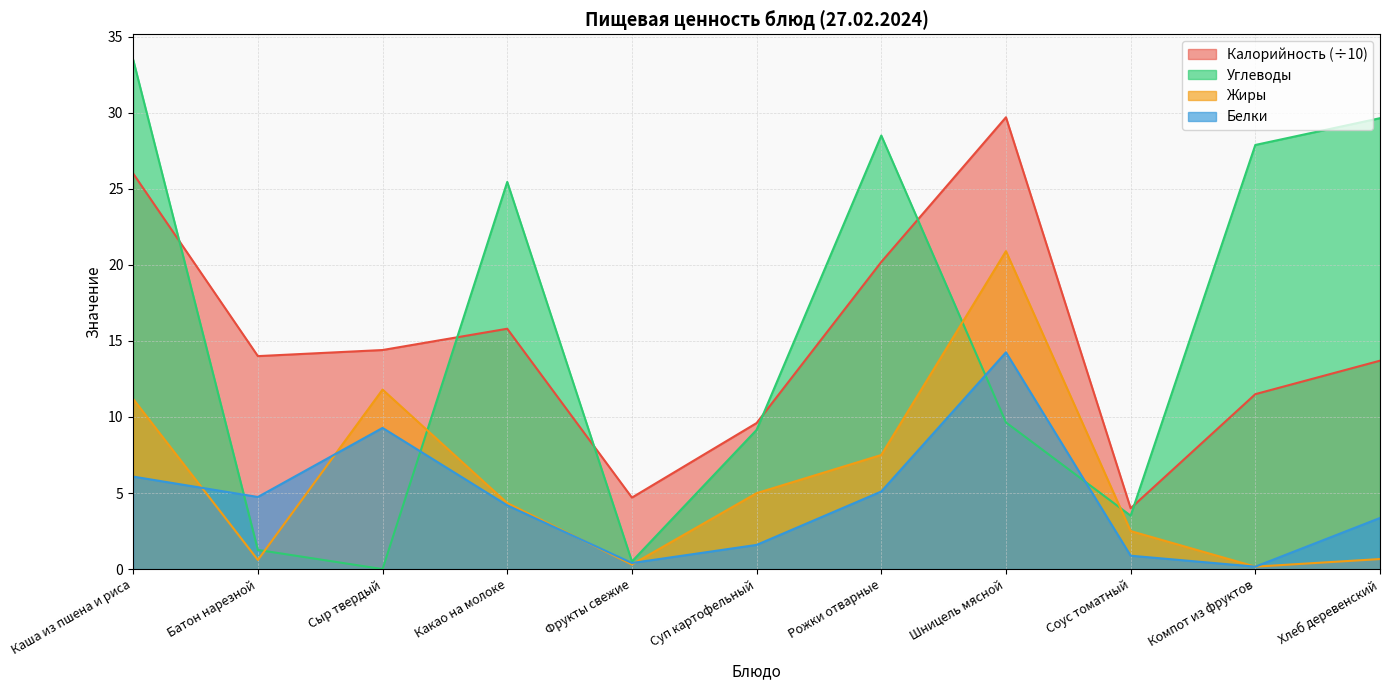

Reading right to left, transcribe all the data shown in this chart.

Калорийность: Хлеб деревенский=13.7	Компот из фруктов=11.5	Соус томатный=4.0	Шницель мясной=29.7	Рожки отварные=20.2	Суп картофельный=9.6	Фрукты свежие=4.7	Какао на молоке=15.8	Сыр твердый=14.4	Батон нарезной=14.0	Каша из пшена и риса=26.0
Белки: Хлеб деревенский=3.4	Компот из фруктов=0.2	Соус томатный=0.9	Шницель мясной=14.2	Рожки отварные=5.1	Суп картофельный=1.6	Фрукты свежие=0.4	Какао на молоке=4.2	Сыр твердый=9.3	Батон нарезной=4.7	Каша из пшена и риса=6.1
Жиры: Хлеб деревенский=0.7	Компот из фруктов=0.2	Соус томатный=2.5	Шницель мясной=20.9	Рожки отварные=7.5	Суп картофельный=5.0	Фрукты свежие=0.3	Какао на молоке=4.3	Сыр твердый=11.8	Батон нарезной=0.6	Каша из пшена и риса=11.2
Углеводы: Хлеб деревенский=29.6	Компот из фруктов=27.9	Соус томатный=3.5	Шницель мясной=9.6	Рожки отварные=28.5	Суп картофельный=9.2	Фрукты свежие=0.5	Какао на молоке=25.4	Сыр твердый=0.0	Батон нарезной=1.3	Каша из пшена и риса=33.5